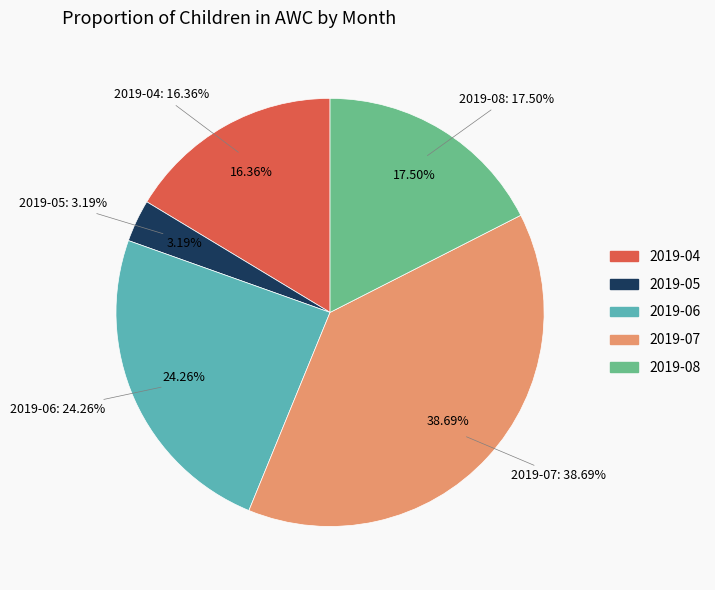

To the nearest percent, what percentage of the pie is 2019-05?

3%